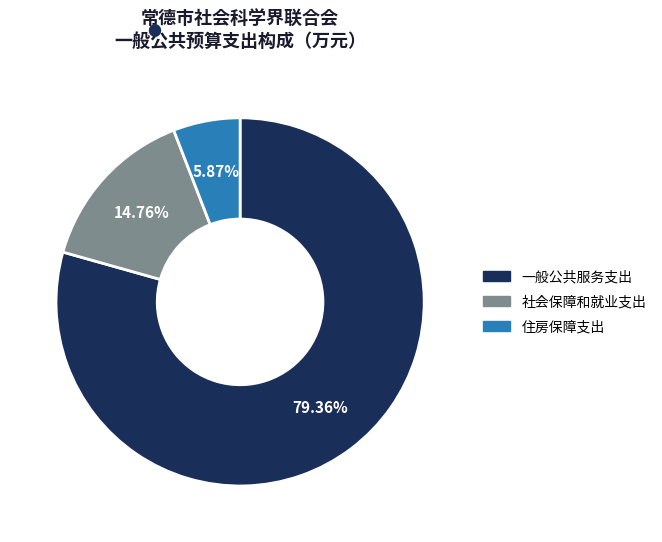

What percentage is the 住房保障支出 slice, to the nearest percent?

6%